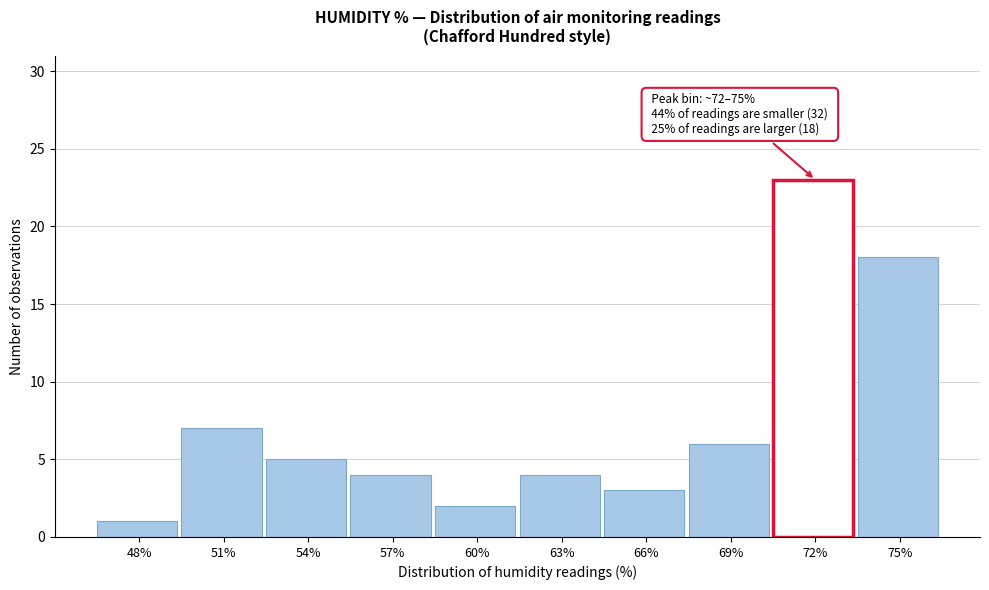

Reading left to right, list all the values displayed in this chart.

1	7	5	4	2	4	3	6	23	18